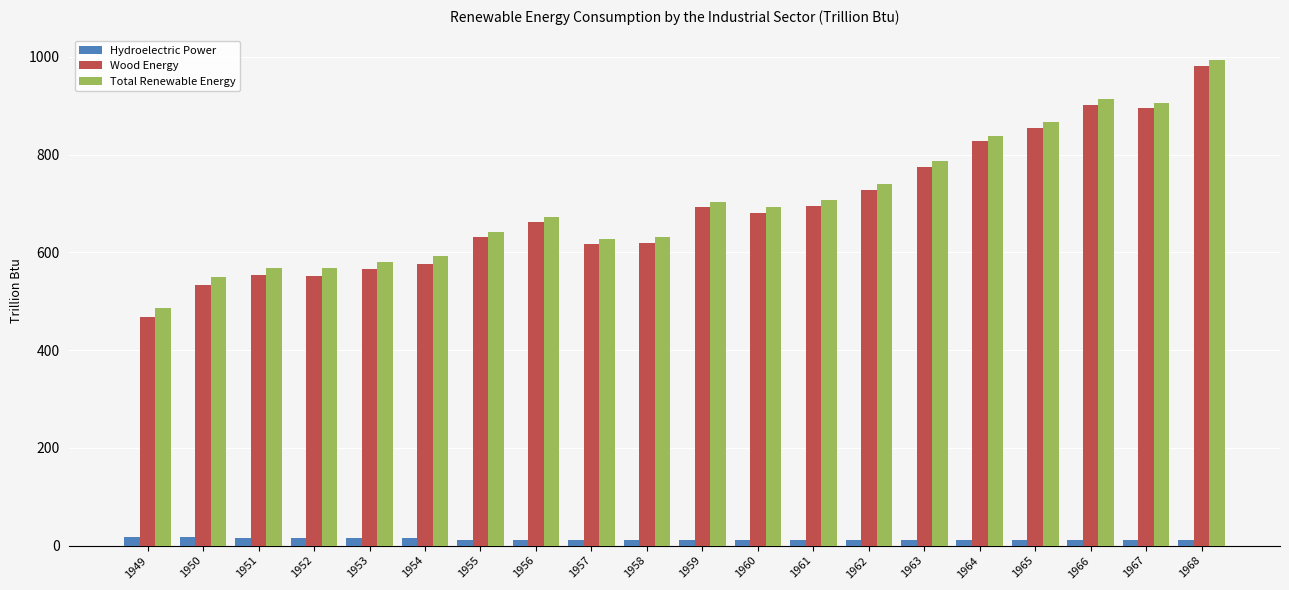

What is the sum of all Hydroelectric Power values?

254.0